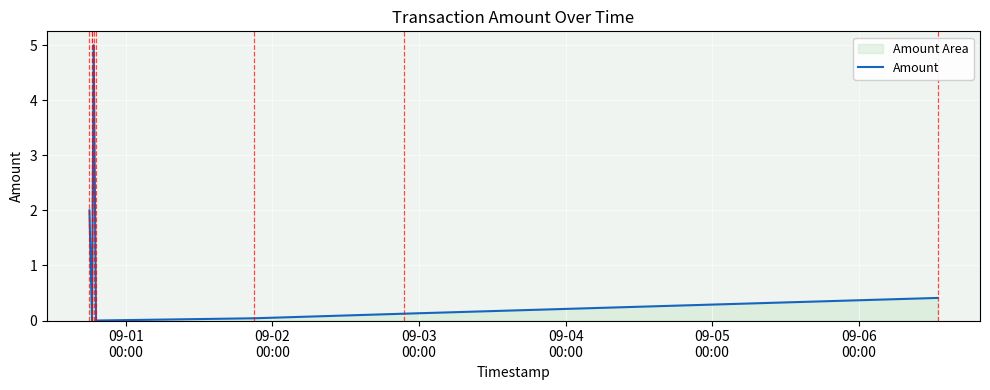

The chart shows a value of 3.3 at 09-05
00:00. True or false?

False